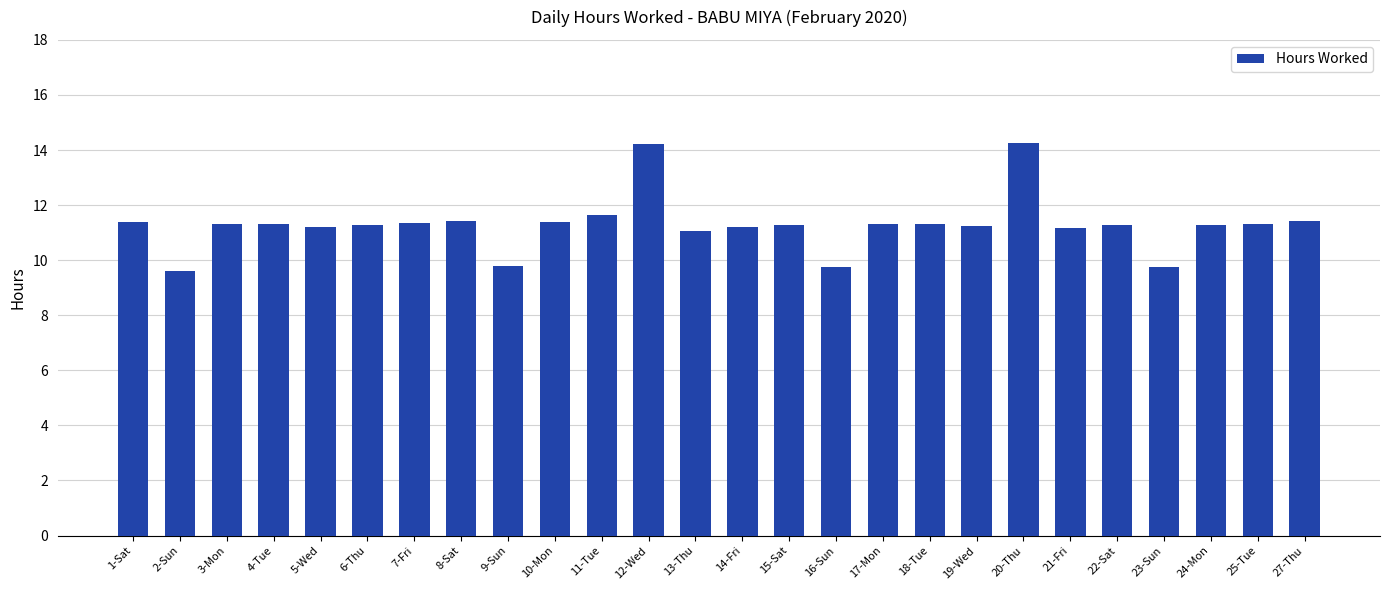

What is the smallest value displayed?

9.6